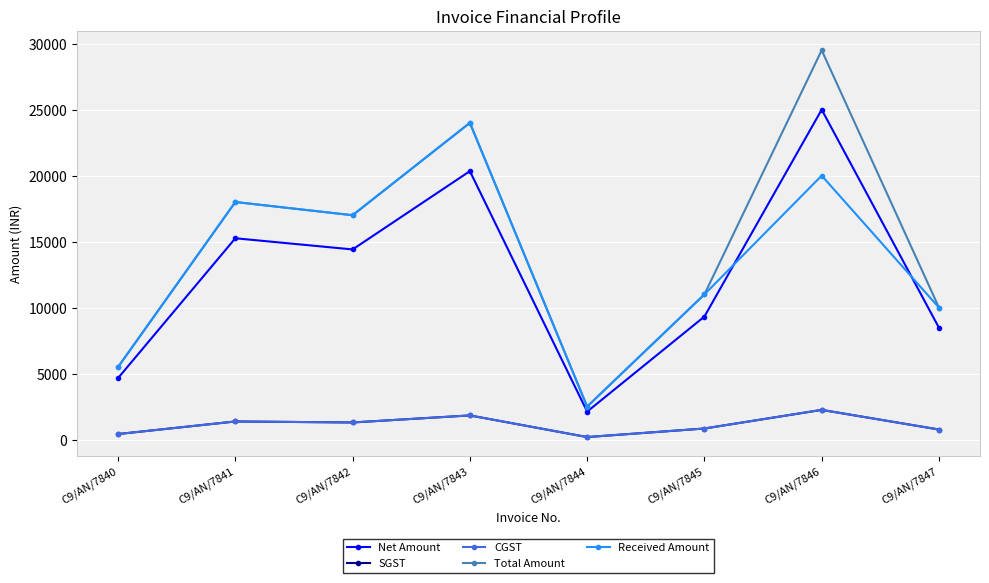

The value of CGST at C9/AN/7846 is 1286.4. True or false?

False